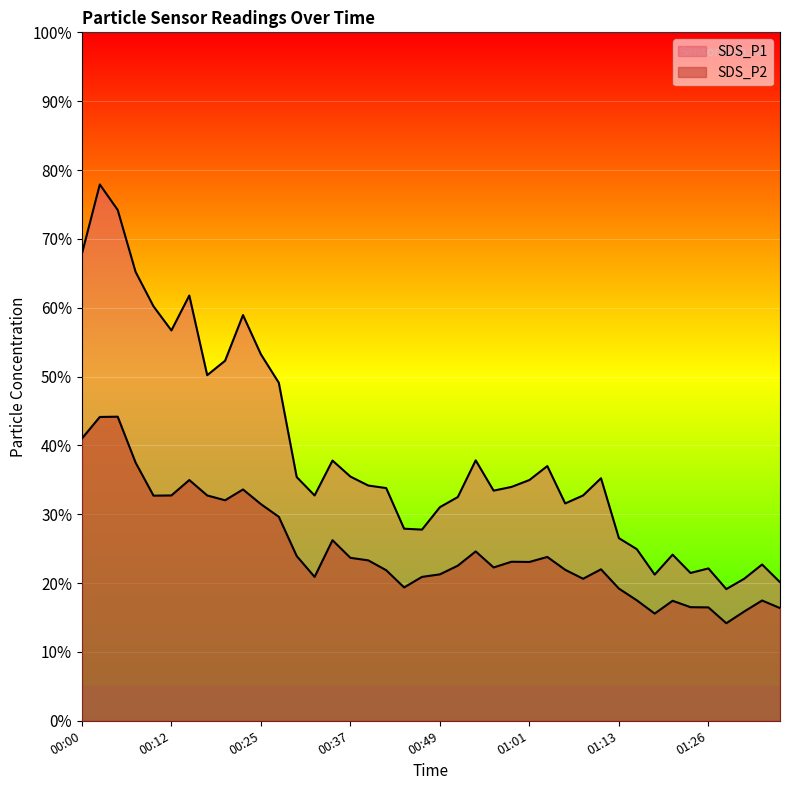

Rank the series at 00:32 from highest to lowest value.

SDS_P1, SDS_P2